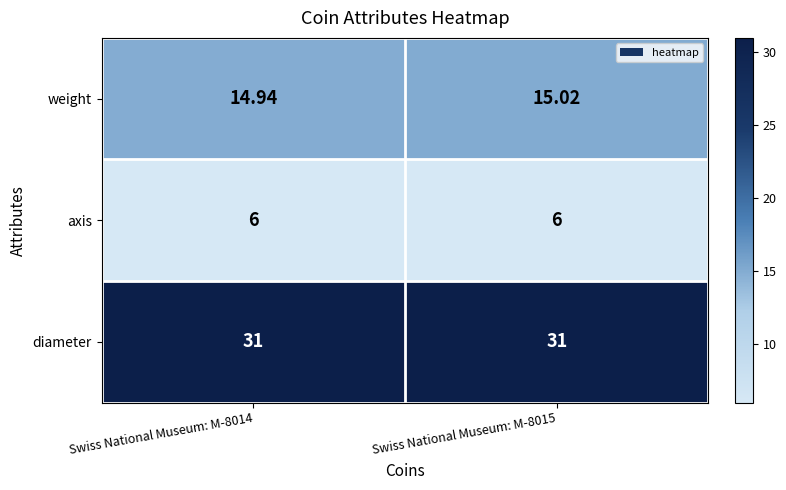

Is the value of weight at Swiss National Museum: M-8014 greater than the value of diameter at Swiss National Museum: M-8015?

No